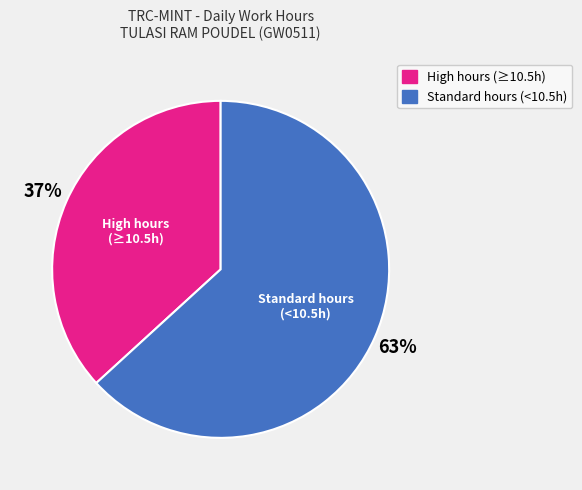

To the nearest percent, what is the average slice percentage?

50%